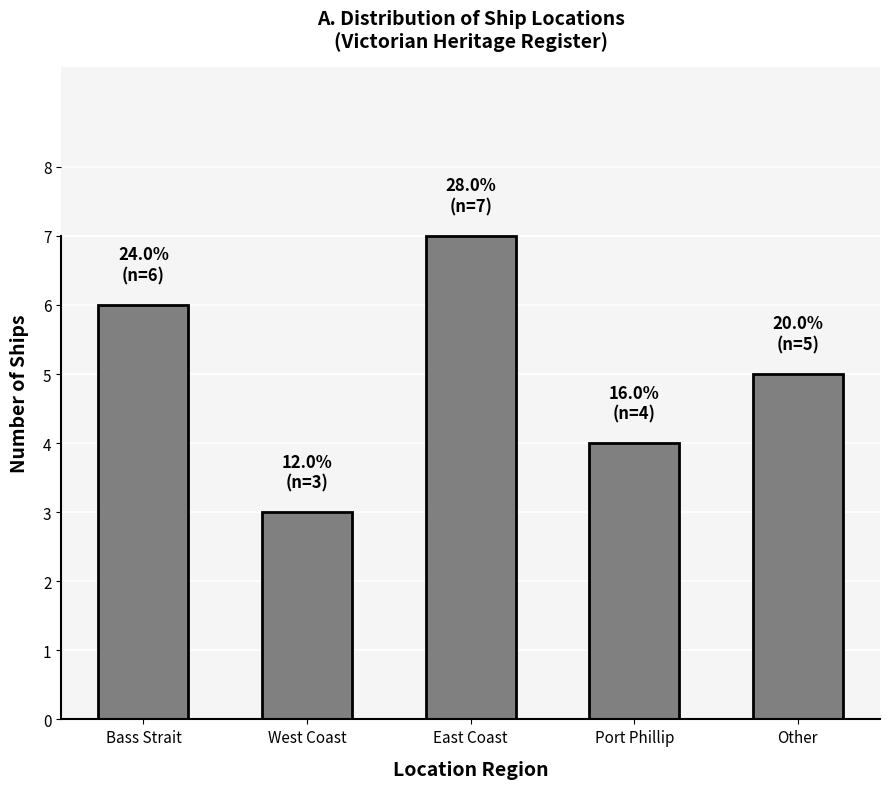

Reading left to right, extract all data points from this chart.

Bass Strait=6	West Coast=3	East Coast=7	Port Phillip=4	Other=5